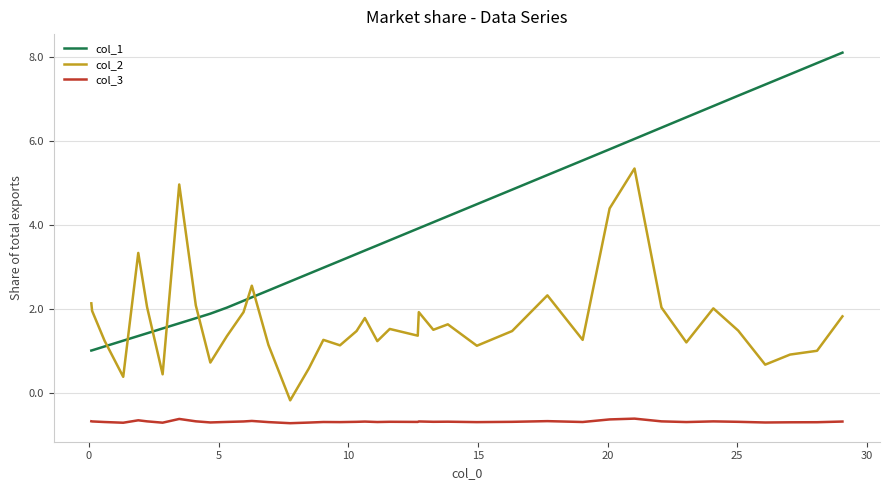

Which series ends up on top after the final intersection of col_2 and col_1?

col_1